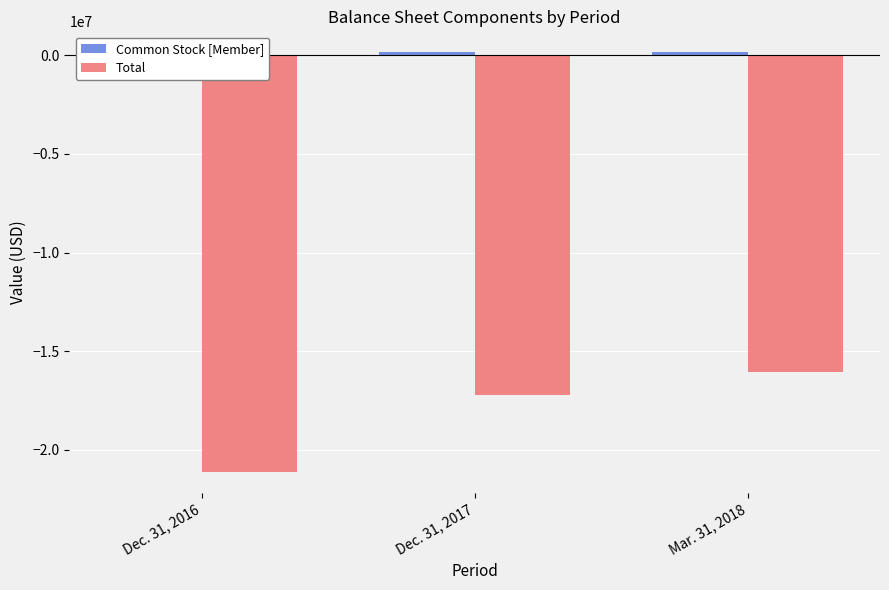

What value does the Total series have at Dec. 31, 2017, to the nearest 100?

-17193100